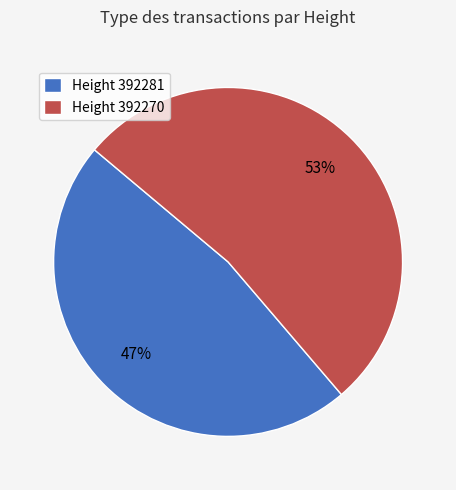

Is there any slice that represents more than half of the pie?

Yes